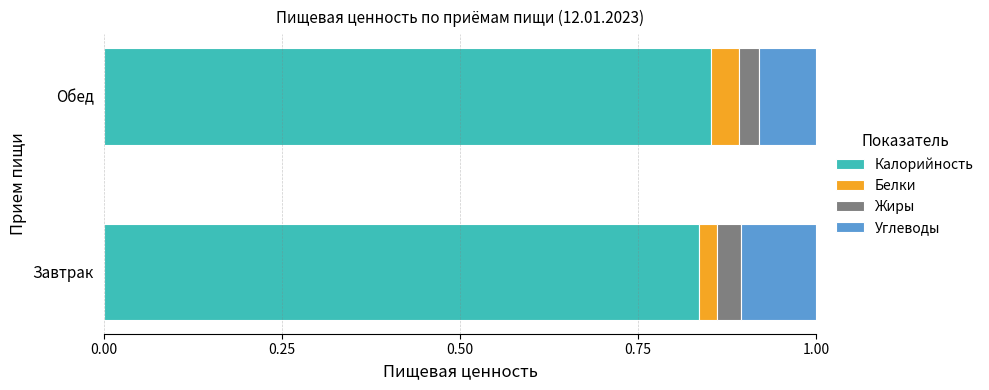

What is the total value across all series at Обед?

1.0